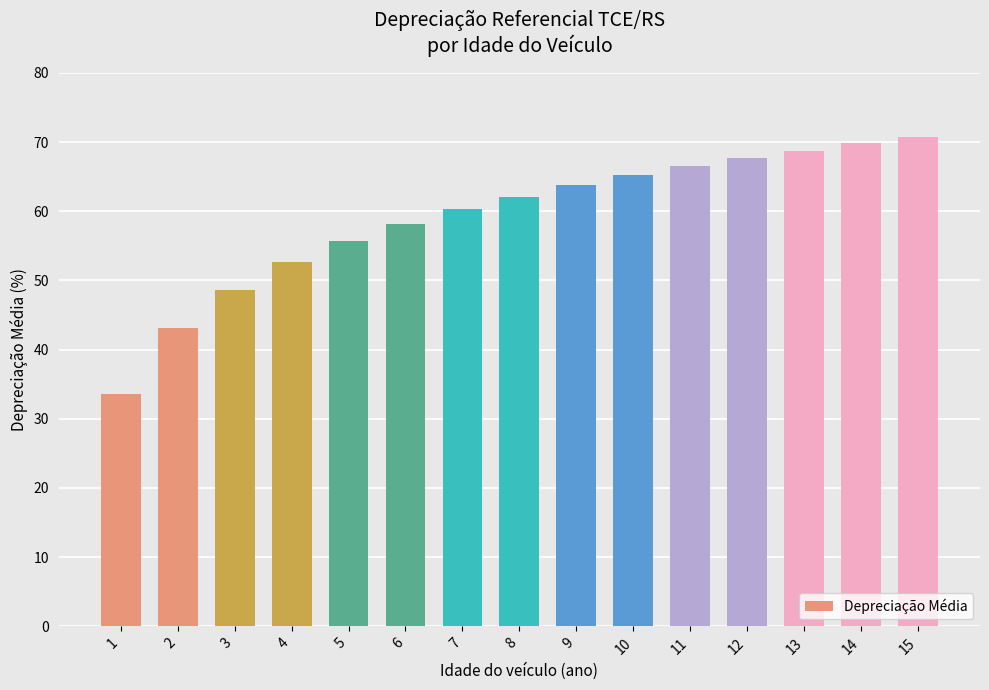

Are the bars grouped side by side (vs. stacked)?

No